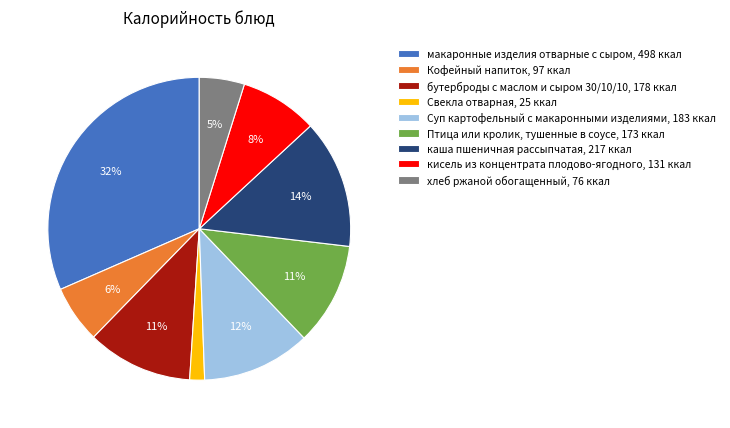

To the nearest percent, what percentage of the pie is кисель из концентрата плодово-ягодного?

8%